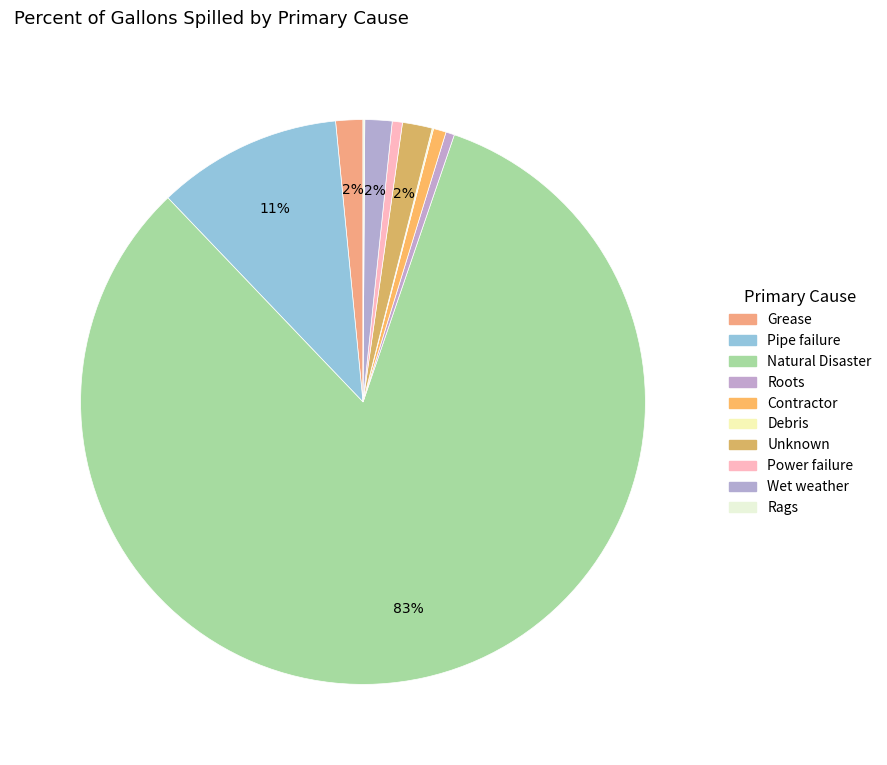

Do Power failure and Wet weather together represent more than half of the pie?

No